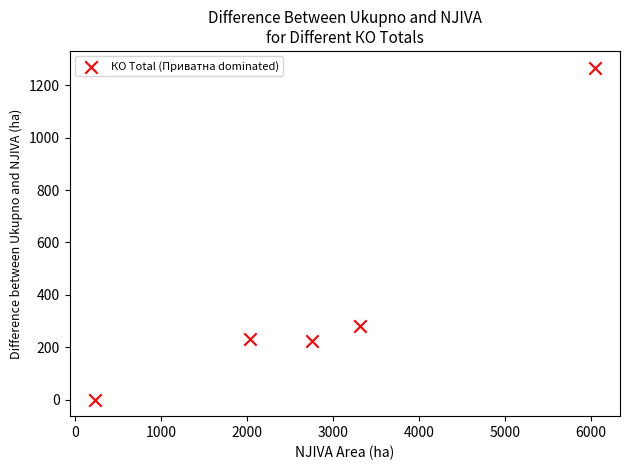

What is the average X value?

2877.7